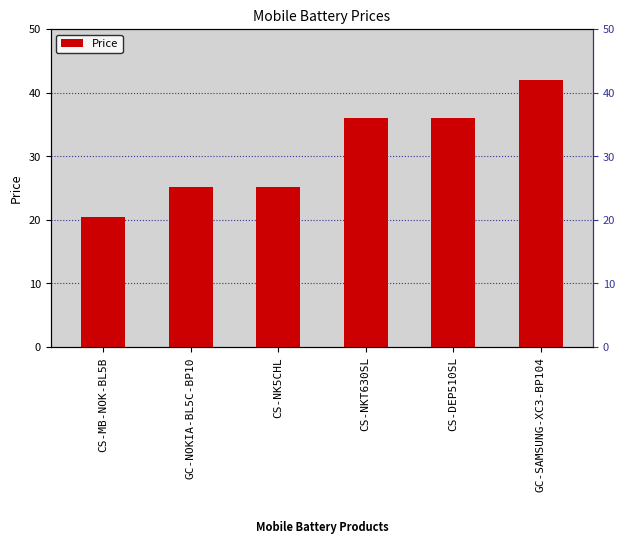

Does the chart contain any negative values?

No